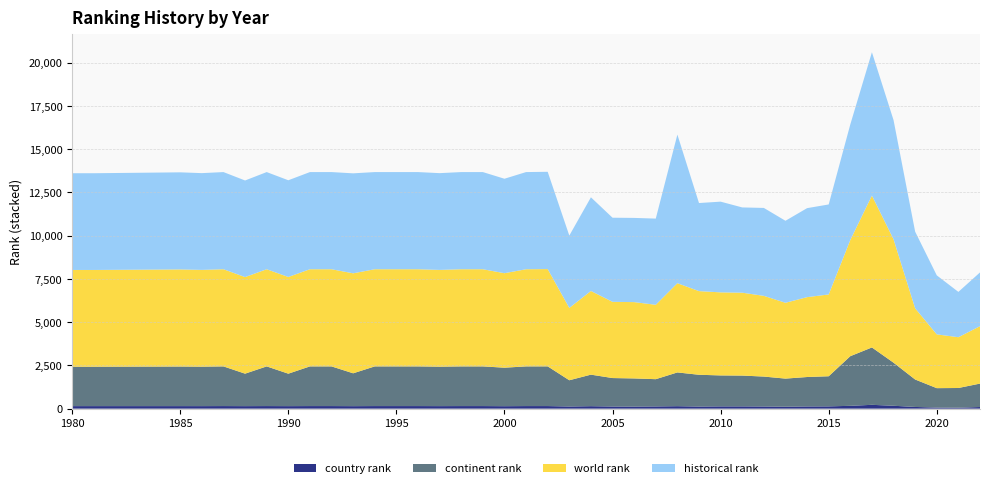

Reading left to right, extract all data points from this chart.

country rank: 147	147	147	146	149	145	149	145	149	149	144	149	149	149	146	149	149	142	149	149	125	143	124	120	129	143	122	132	132	125	112	128	132	163	221	167	98	63	56	94
continent rank: 2279	2279	2289	2282	2294	1878	2294	1877	2294	2294	1900	2294	2294	2294	2281	2294	2294	2226	2294	2296	1517	1823	1645	1627	1575	1951	1837	1789	1780	1730	1625	1701	1741	2871	3318	2491	1587	1122	1138	1355
world rank: 5593	5593	5614	5595	5618	5585	5618	5592	5618	5618	5781	5618	5618	5618	5595	5618	5618	5463	5618	5625	4183	4839	4407	4413	4301	5160	4837	4803	4793	4667	4385	4618	4730	6719	8781	7136	4116	3110	2936	3321
historical rank: 5593	5593	5614	5595	5618	5585	5618	5592	5618	5618	5781	5618	5618	5618	5595	5618	5618	5463	5618	5625	4183	5415	4864	4869	4984	8591	5093	5245	4930	5084	4741	5146	5204	6683	8289	6892	4433	3412	2621	3107